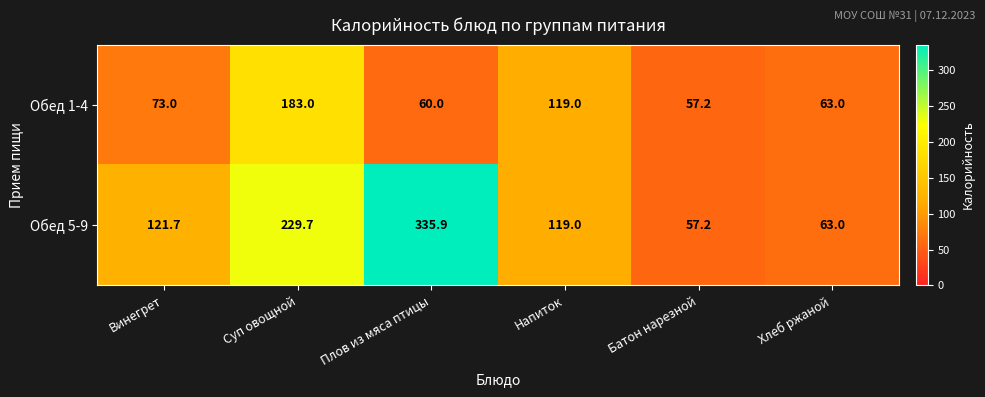

At Винегрет, list the series in order from largest to smallest.

Обед 5-9, Обед 1-4